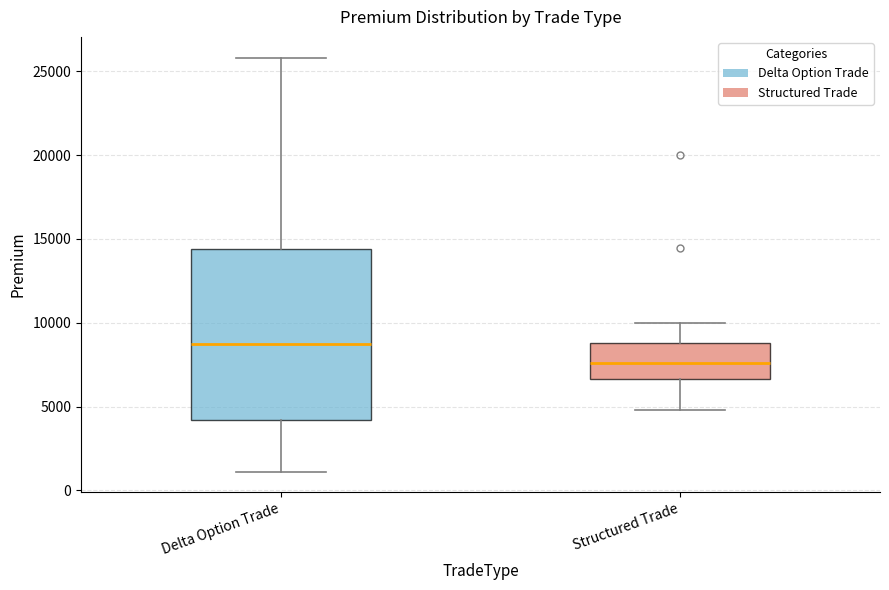

Which box's median line is the highest?

Delta Option Trade